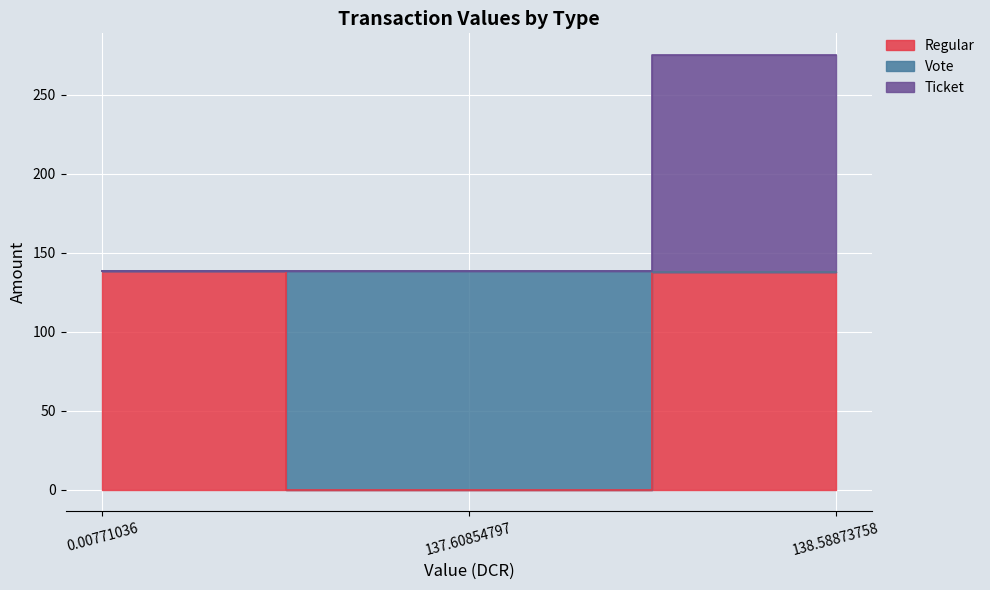

Which series has the largest total across all categories?

Ticket